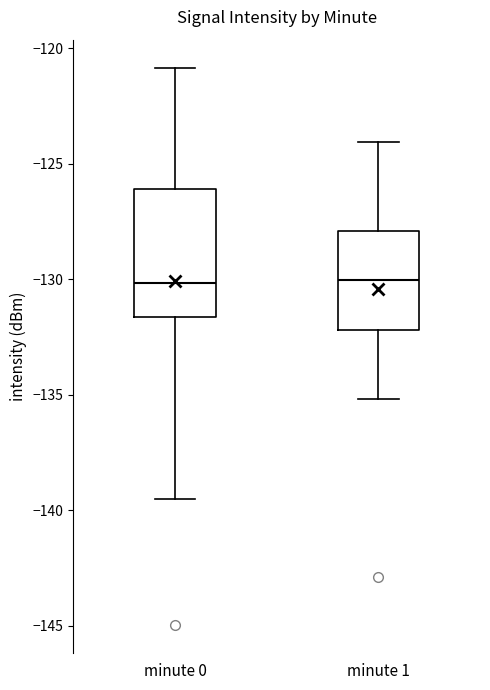

Where is the lower edge of the box for minute 0 on the y-axis? The values are not printed on the chart, so give them approximately, as read against the axis.

-131.5